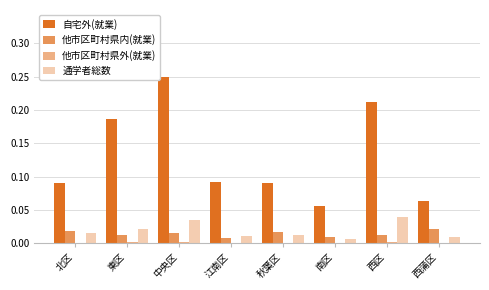

How many groups of bars are there?

8